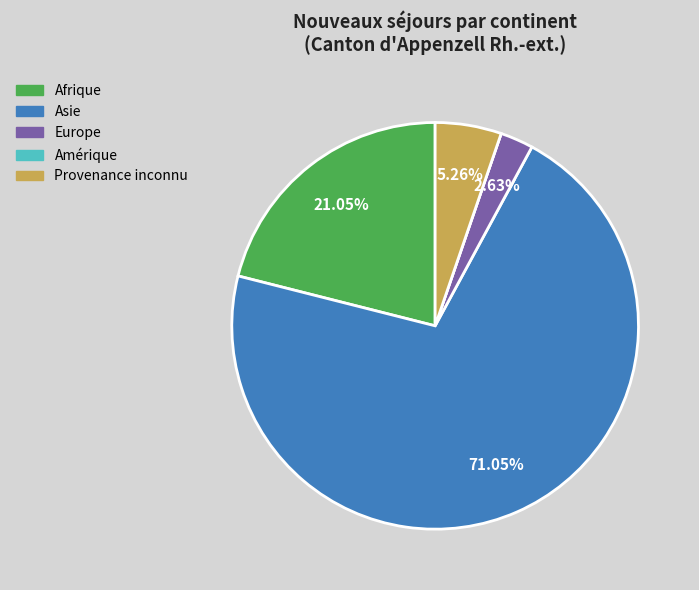

Between Europe and Provenance inconnu, which is larger?

Provenance inconnu